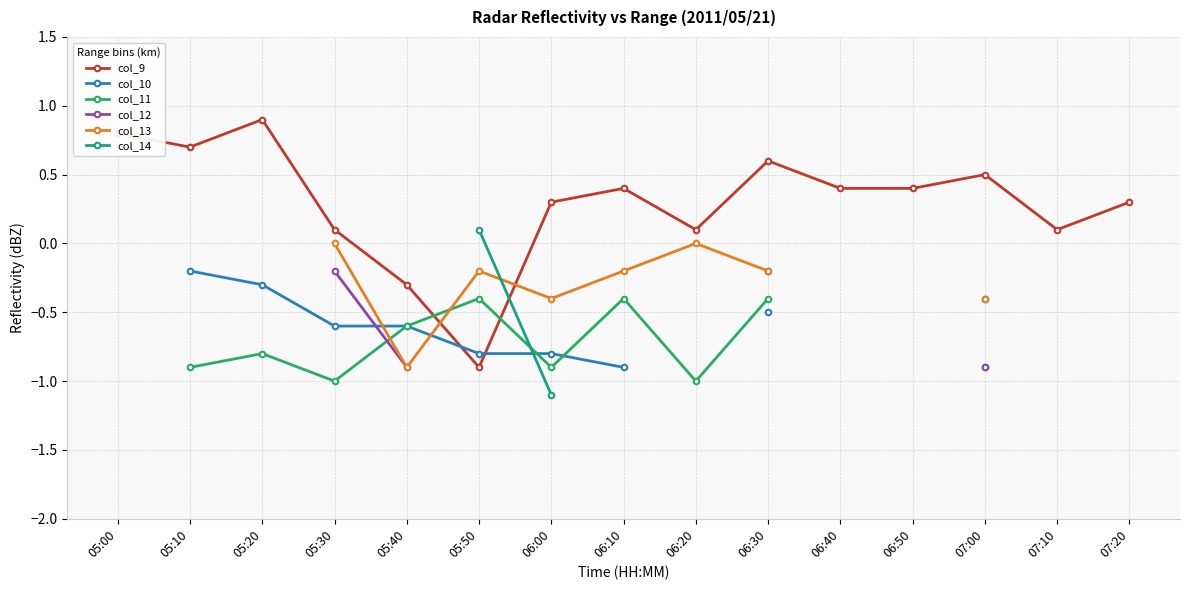

The col_9 series shows 0.8 at 07:00. True or false?

False